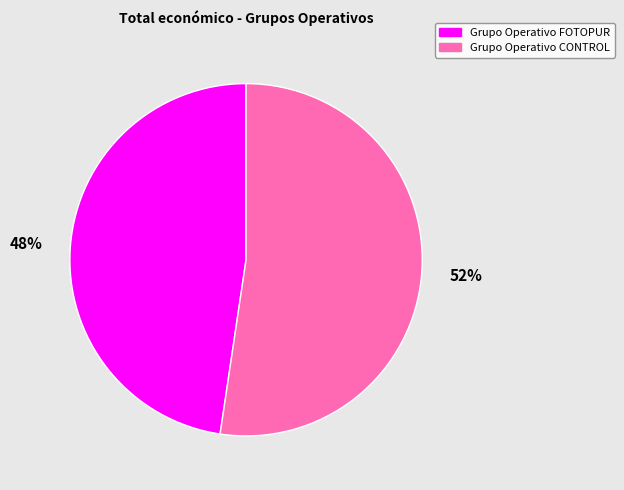

How many segments does this pie chart have?

2